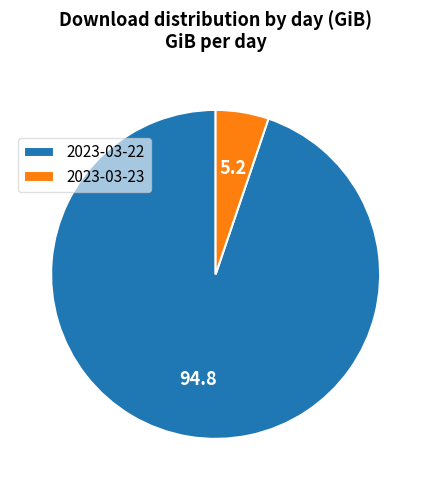

What is the ratio of the value at 2023-03-23 to the value at 2023-03-22?

0.1